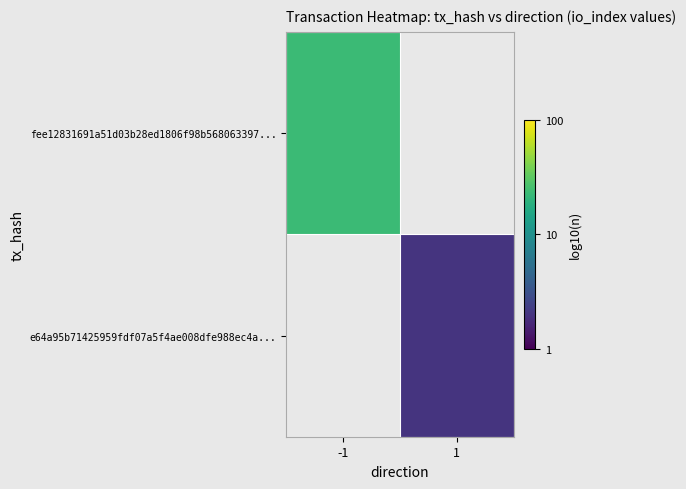

At how many categories does at least one series exceed 0?

2